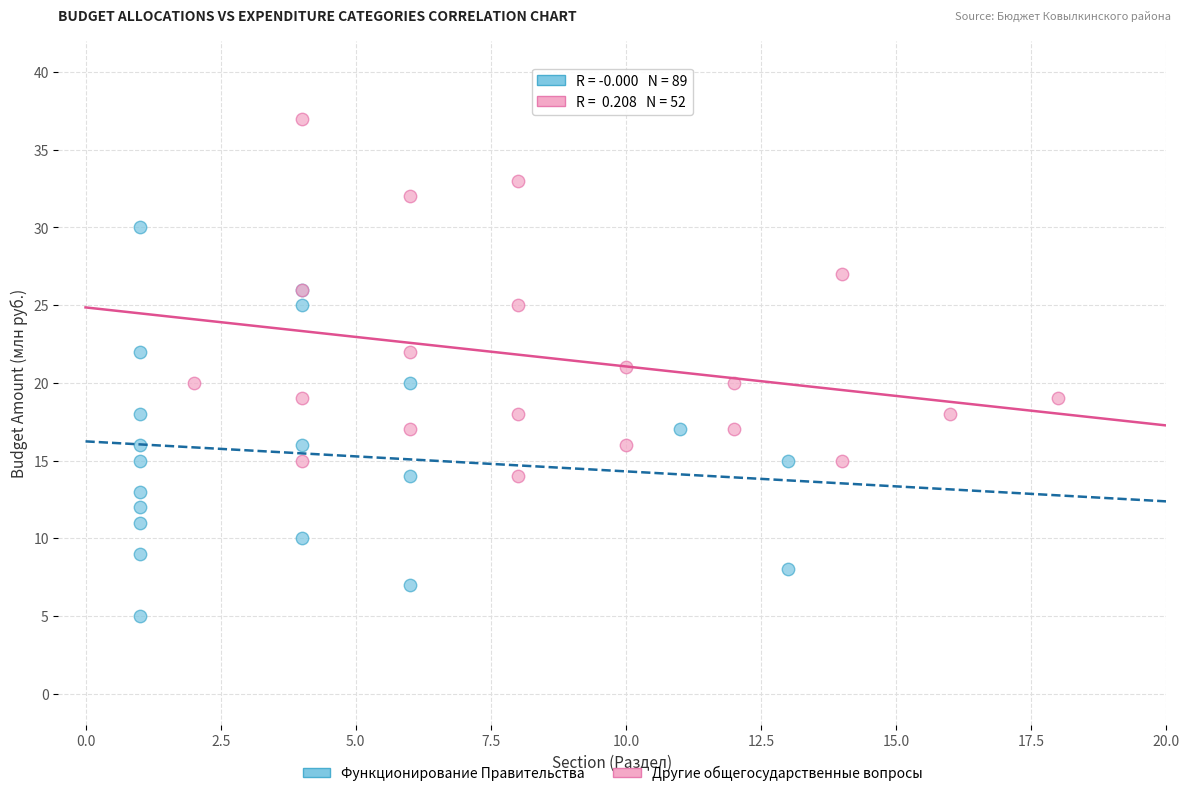

Which series reaches the maximum Y coordinate?

Другие общегосударственные вопросы